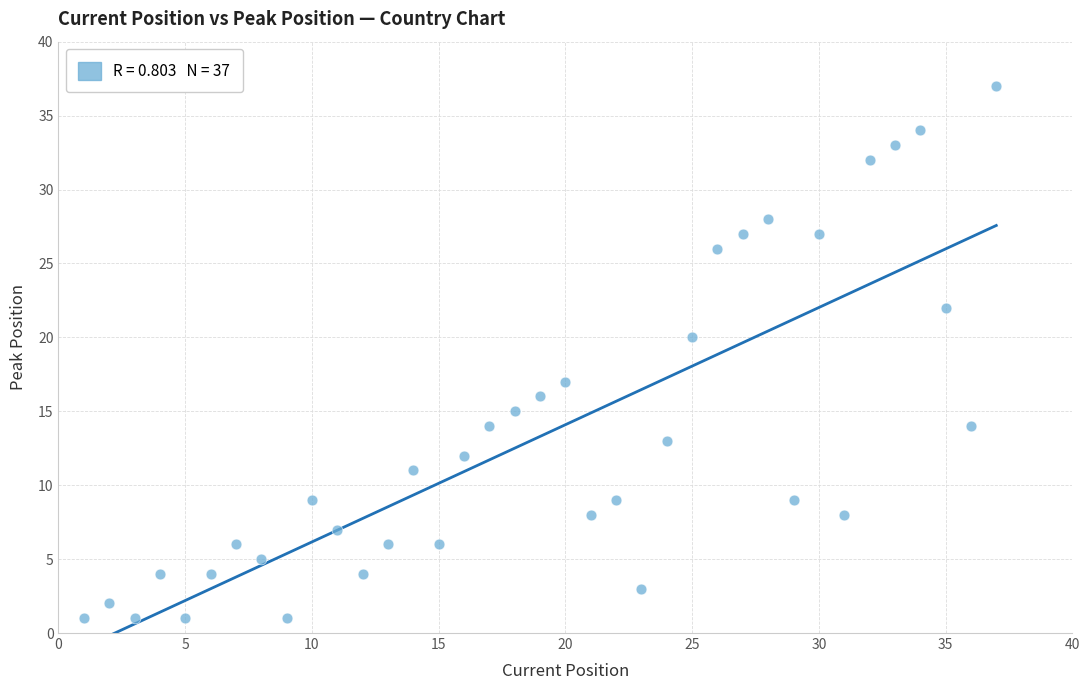

What Y value in the scatter plot is closest to 19?

20